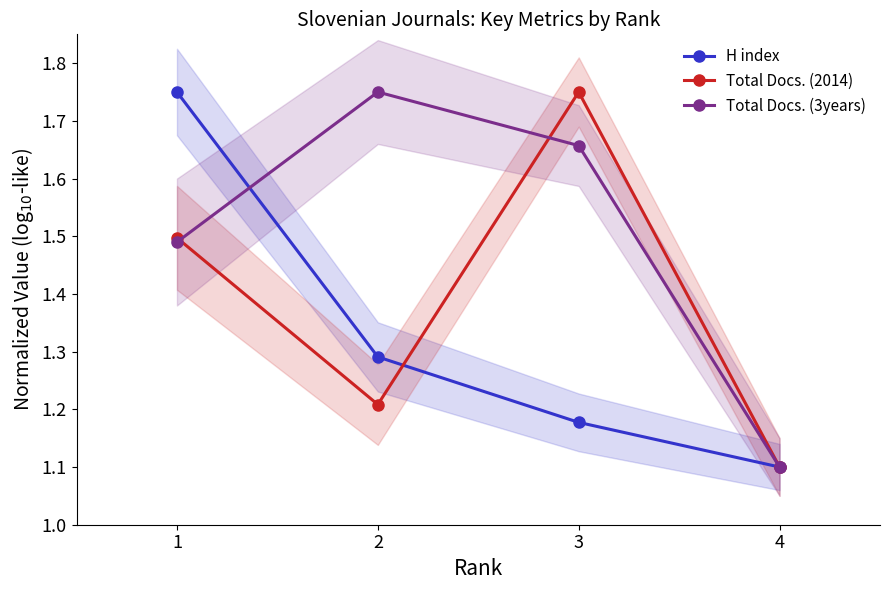

Rank the series by their average value, from lowest to highest.

H index, Total Docs. (2014), Total Docs. (3years)